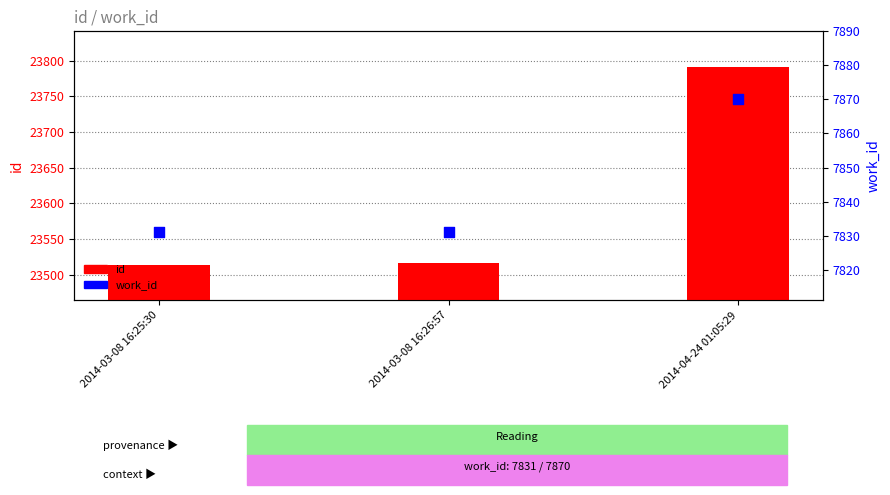

Which series has the largest total across all categories?

id